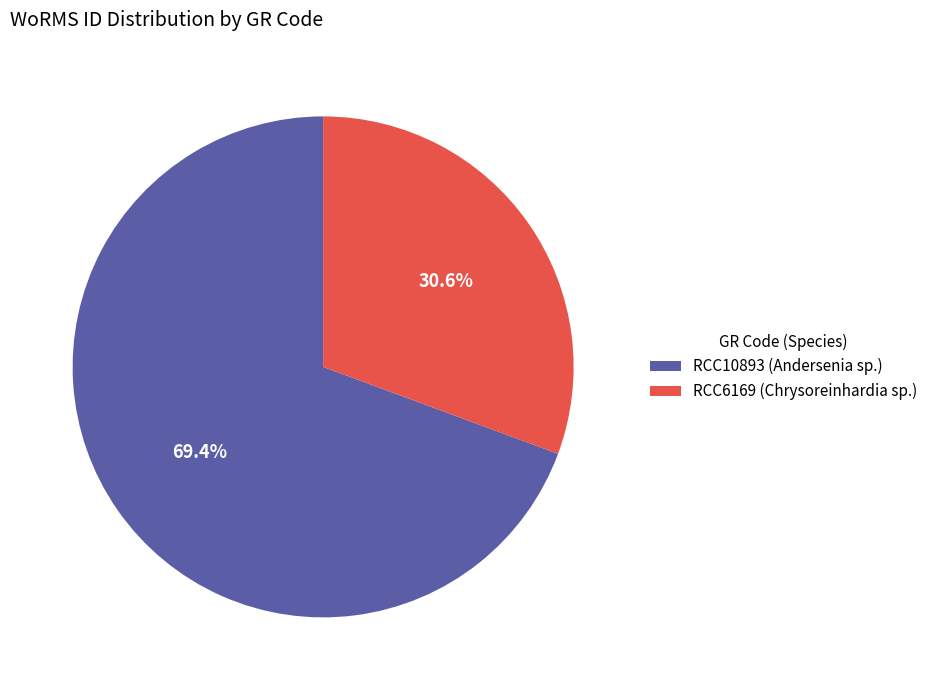

What portion of the pie excludes RCC10893?

30.6%